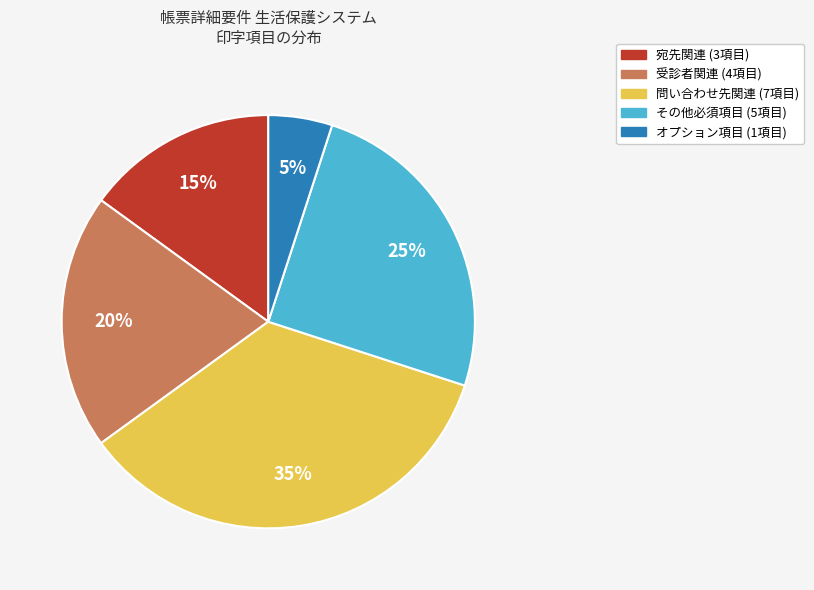

To the nearest percent, what is the average slice percentage?

20%